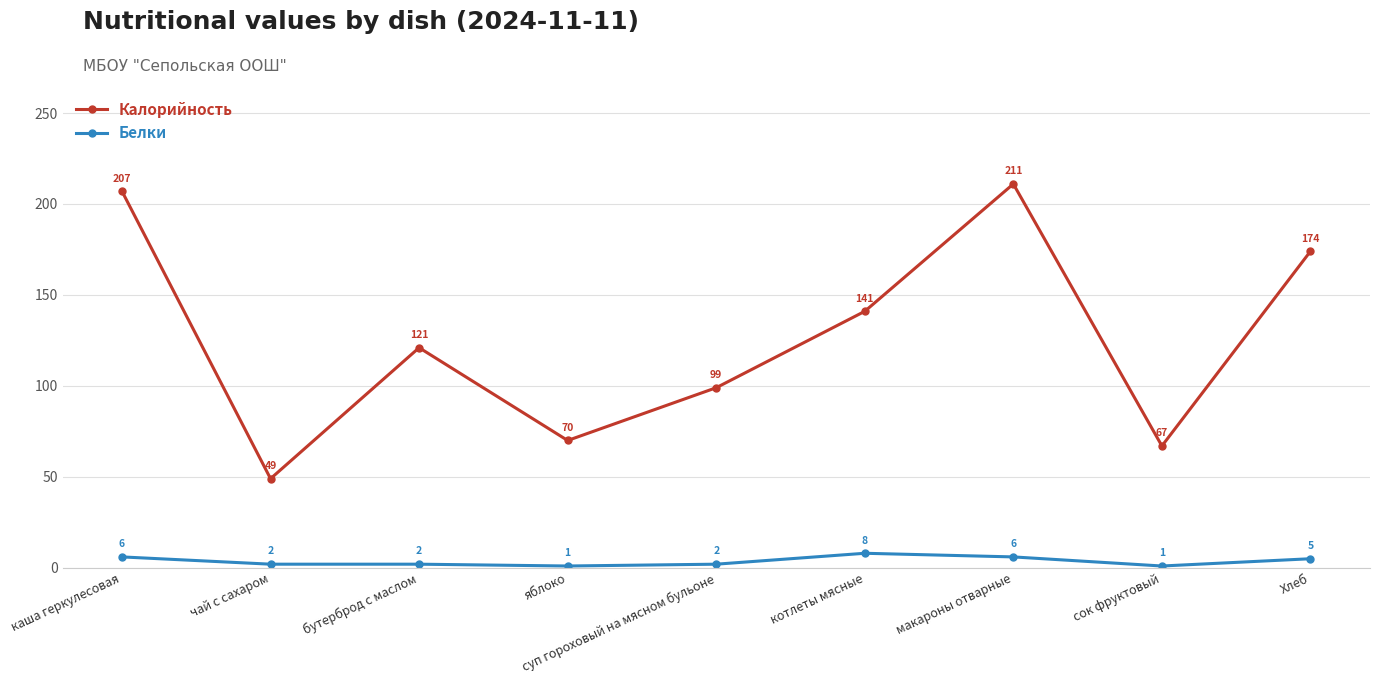

What are all the series names shown in the legend?

Калорийность, Белки